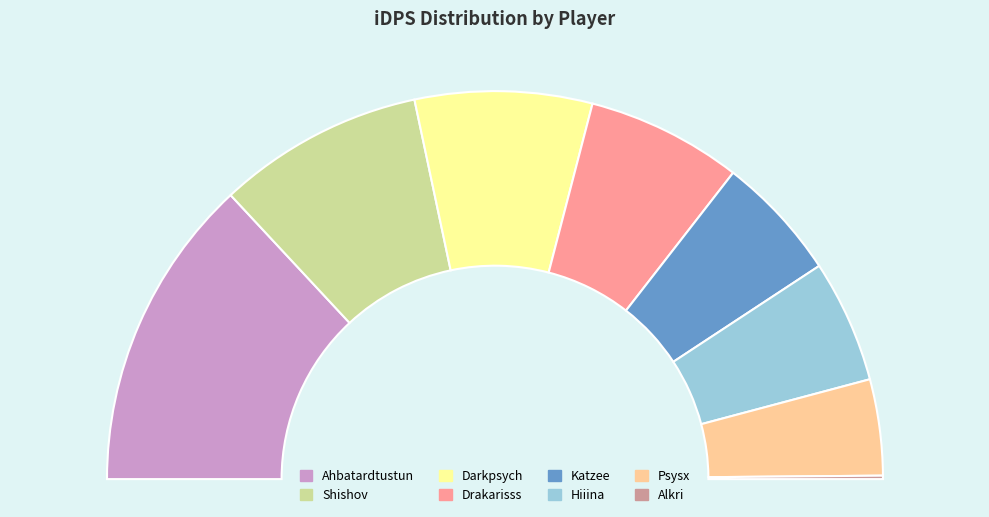

Rank the categories by value from highest to lowest.

Ahbatardtustun, Shishov, Darkpsych, Drakarisss, Katzee, Hiiina, Psysx, Alkri